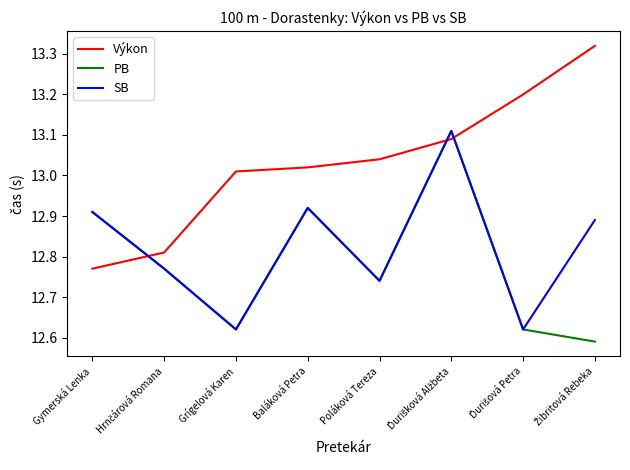

Count the number of categories in the chart.

8